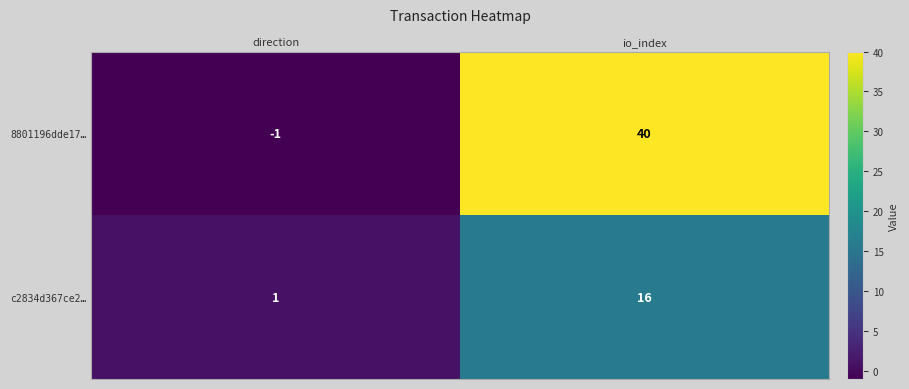

Which series has the largest total across all categories?

8801196dde17…